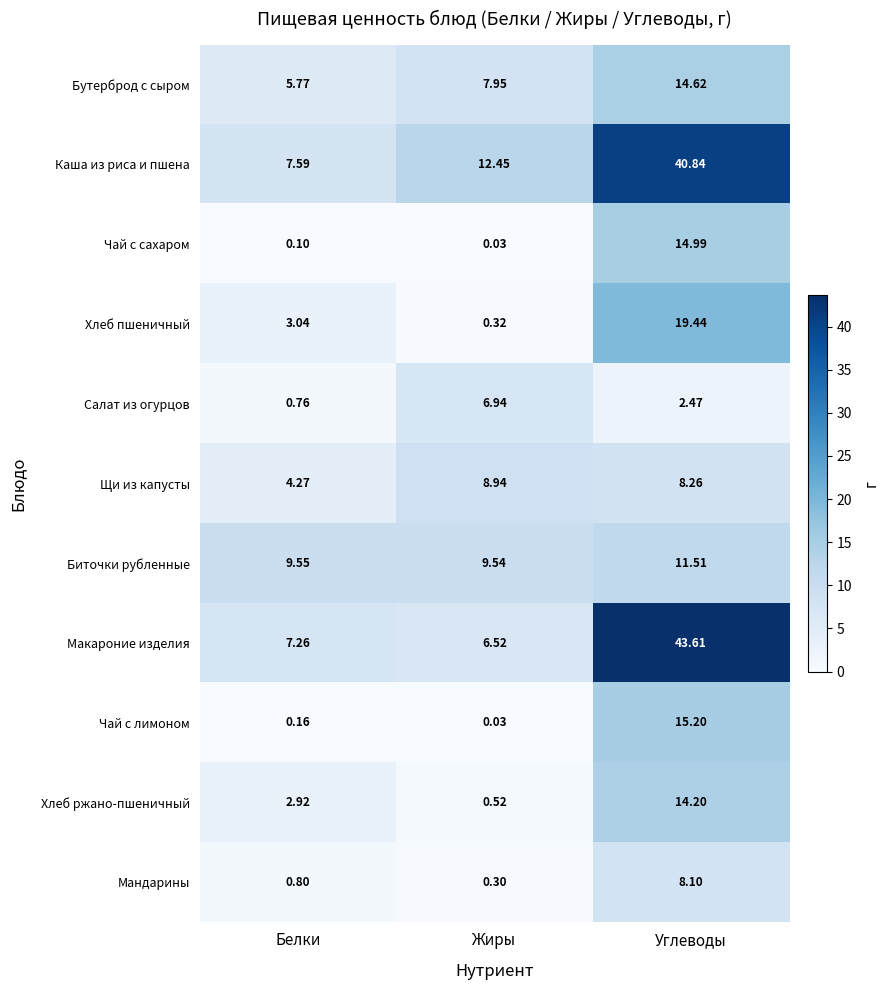

Which category has the lowest value across all series?

Жиры